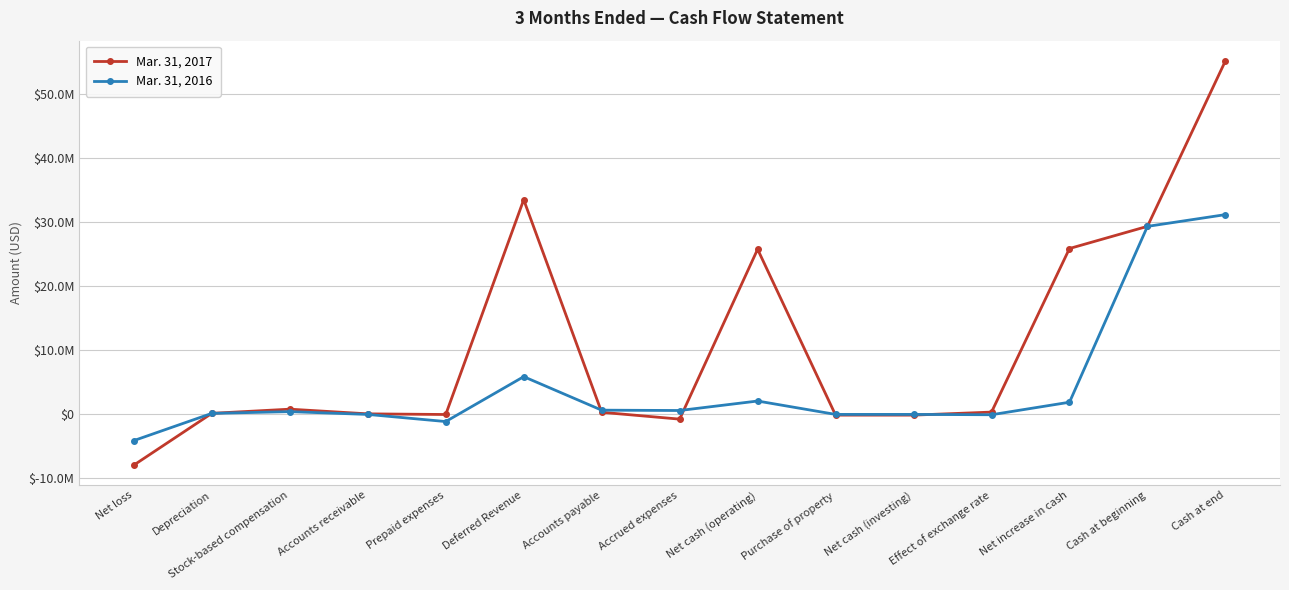

Does the chart have visible grid lines?

Yes